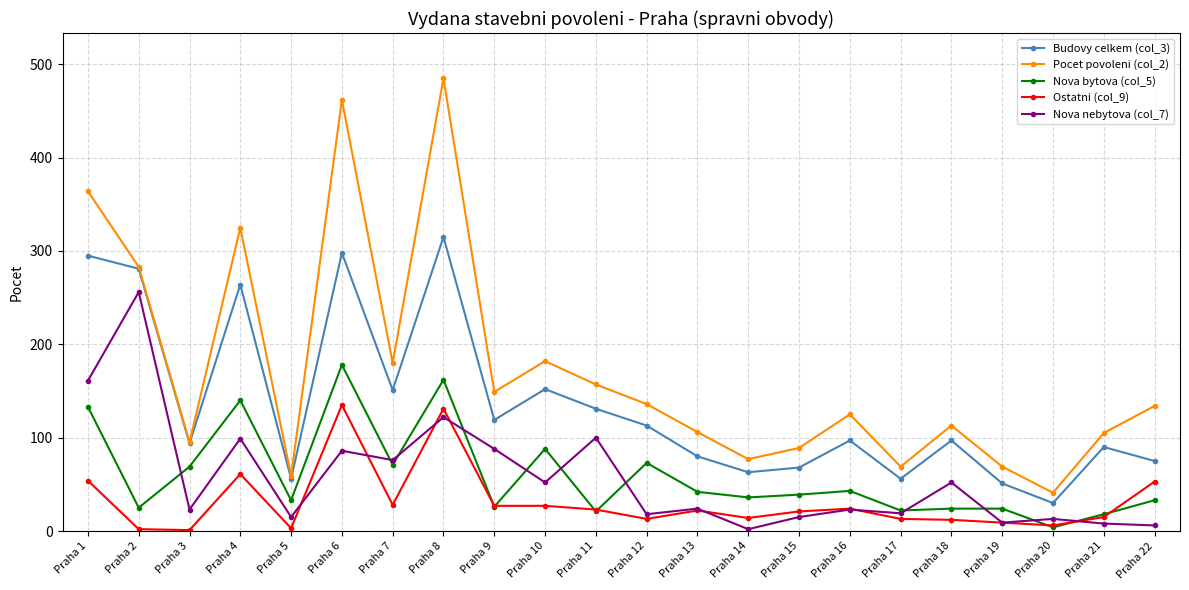

True or false: Budovy celkem (col_3) and Ostatni (col_9) cross at least once.

False